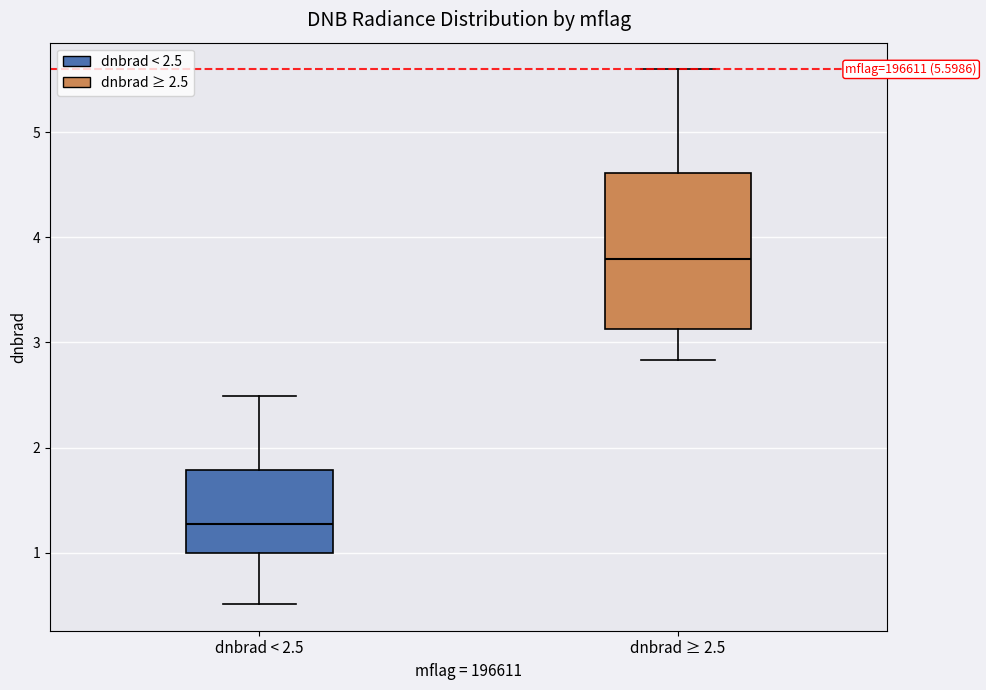

Comparing the boxes themselves (not the whiskers), which one is the tallest?

dnbrad ≥ 2.5